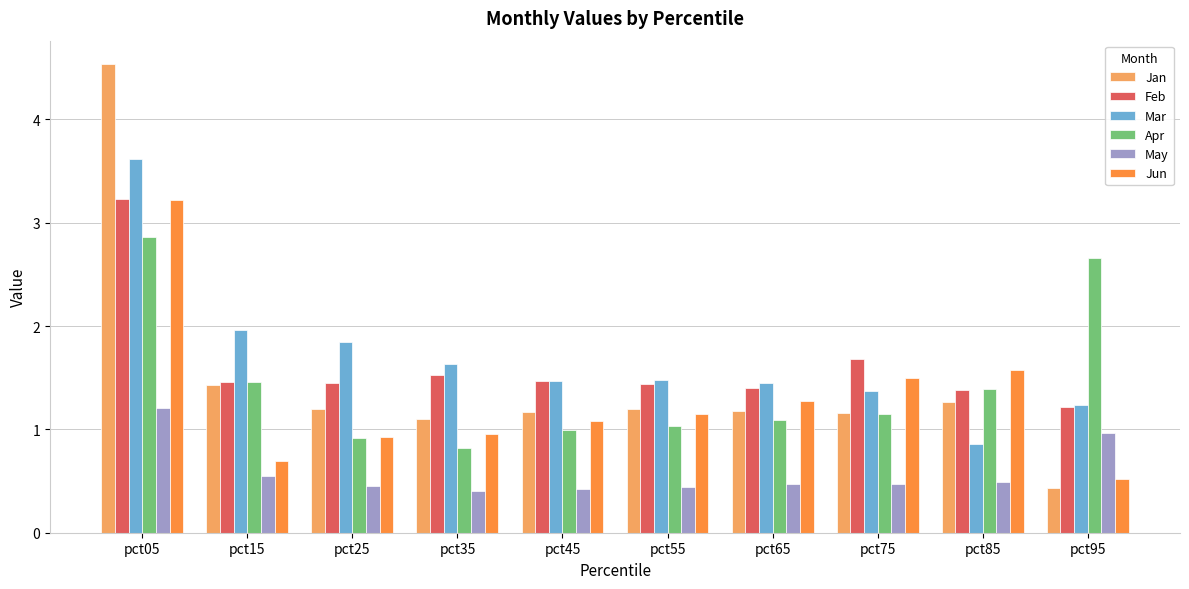

What is the greatest value displayed?

4.5